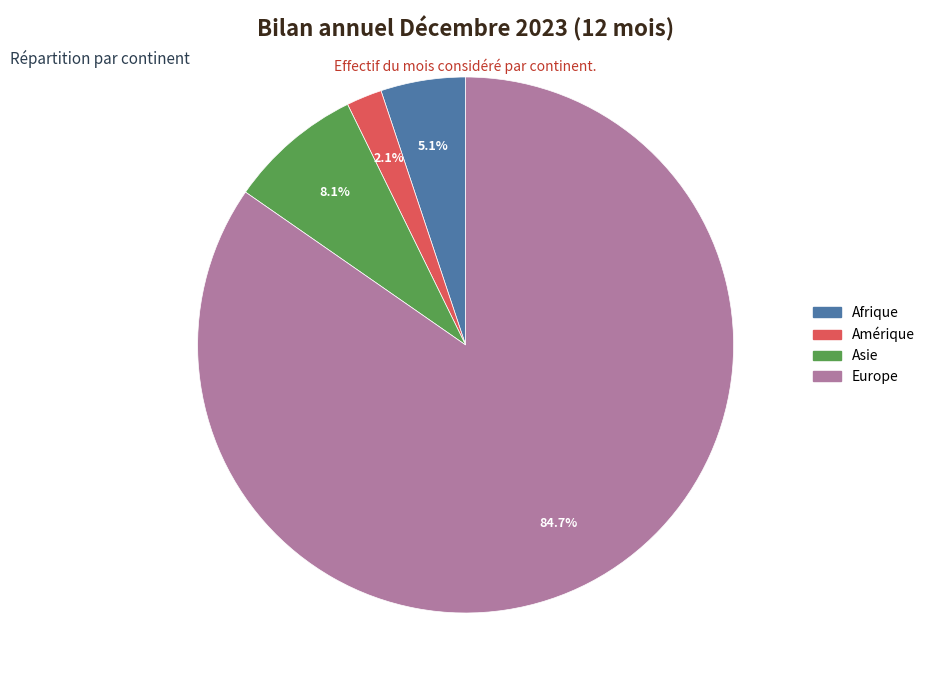

Does any single category account for the majority?

Yes